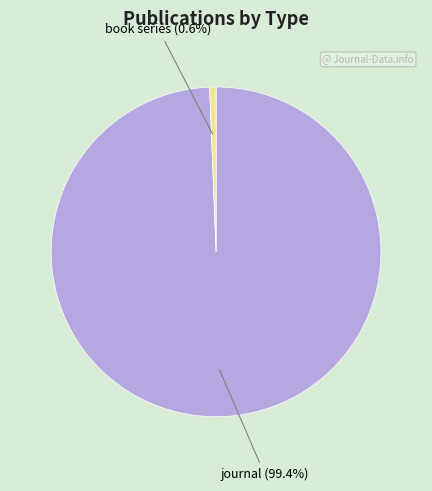

Does any single category account for the majority?

Yes